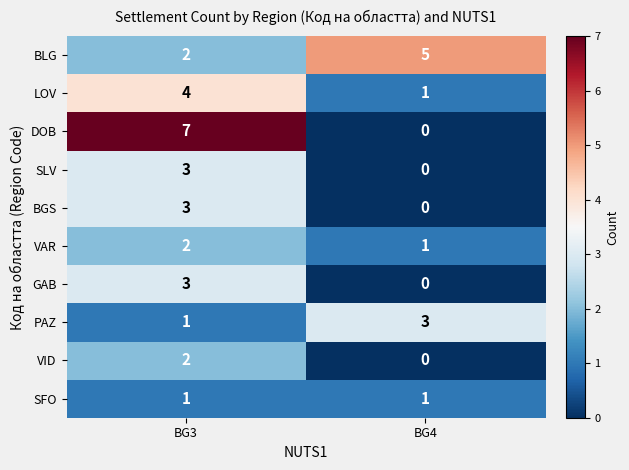

At which label does SLV reach its peak?

BG3